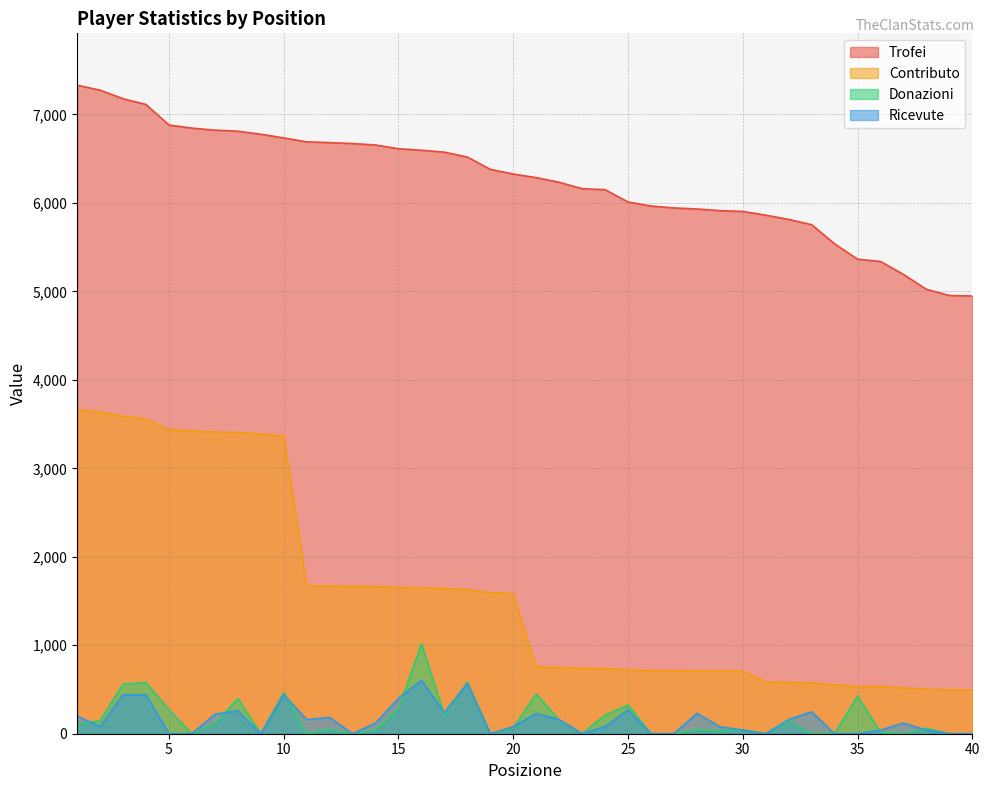

The value of Donazioni at 37 is 0. True or false?

True